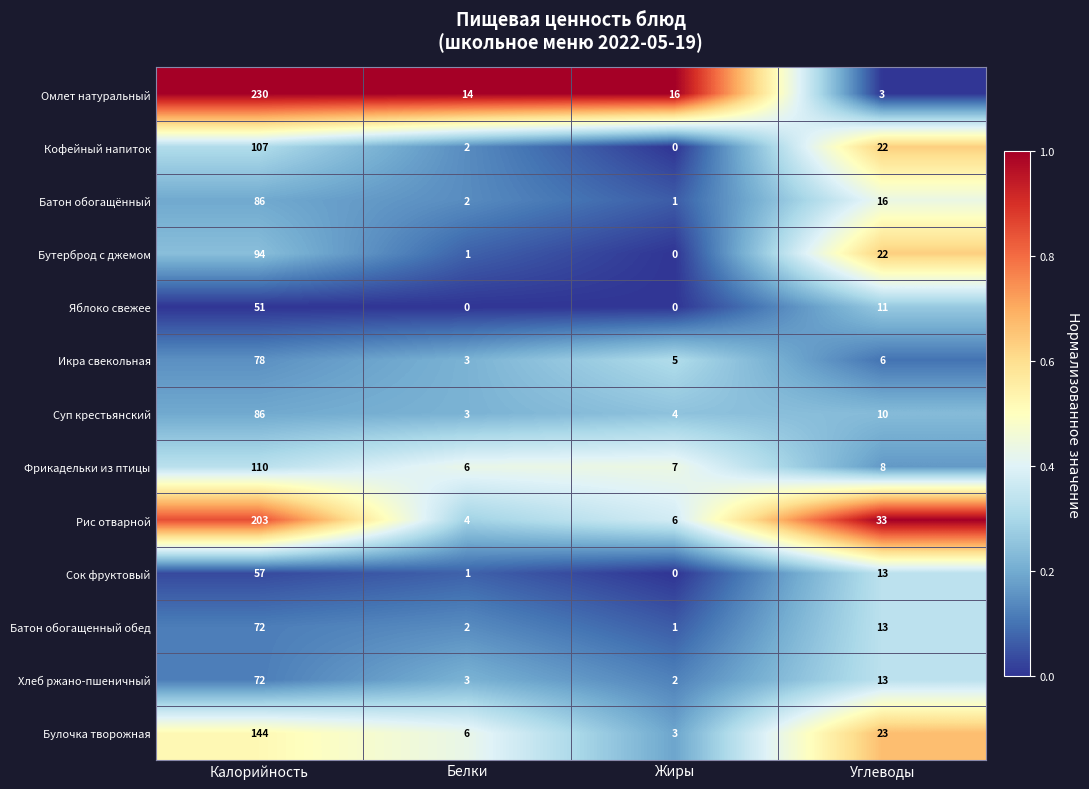

Is it true that Кофейный напиток equals 0 at Жиры?

True